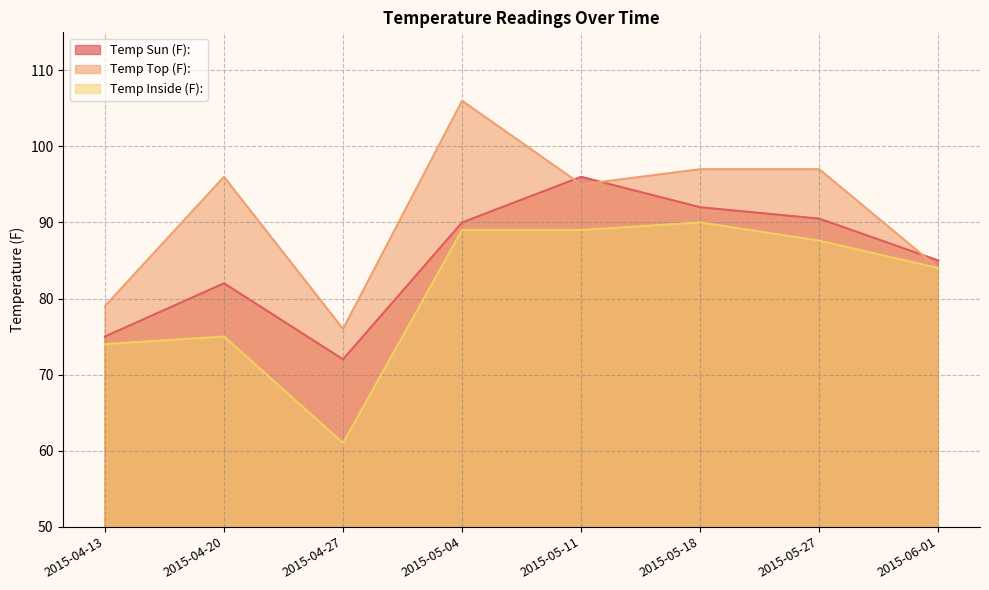

What is the greatest value displayed?

106.0